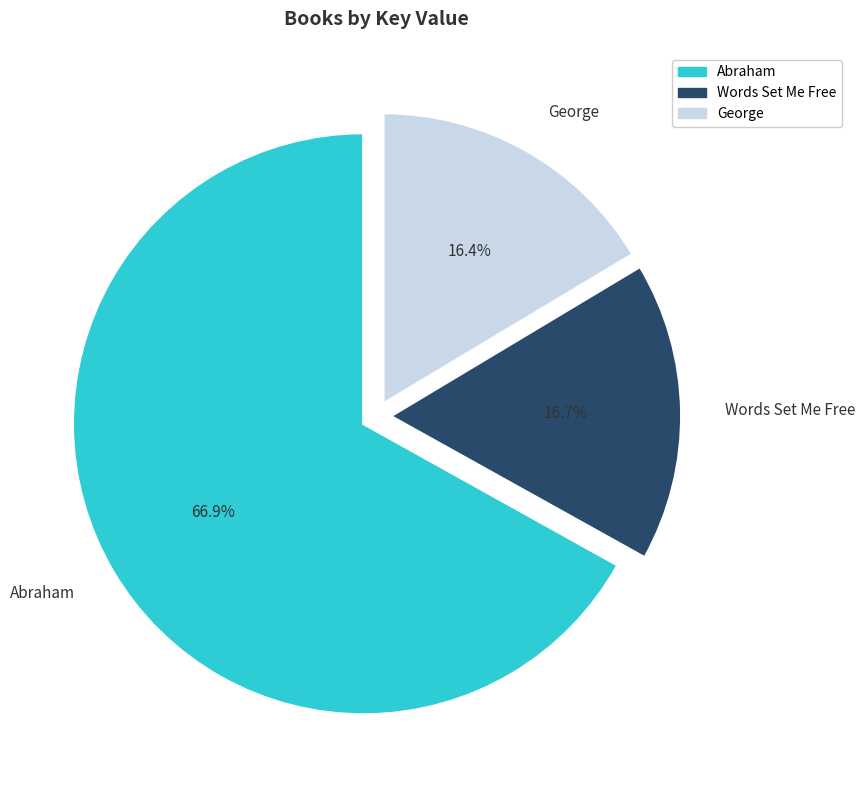

Is the sum of George and Words Set Me Free greater than half?

No